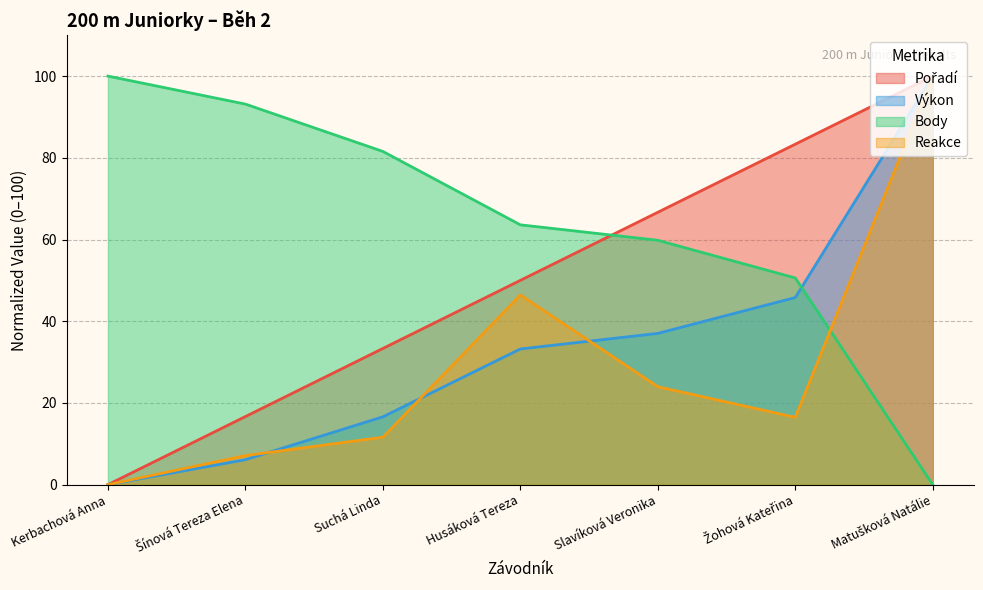

What is the label of the 7th point from the left?

Matušková Natálie